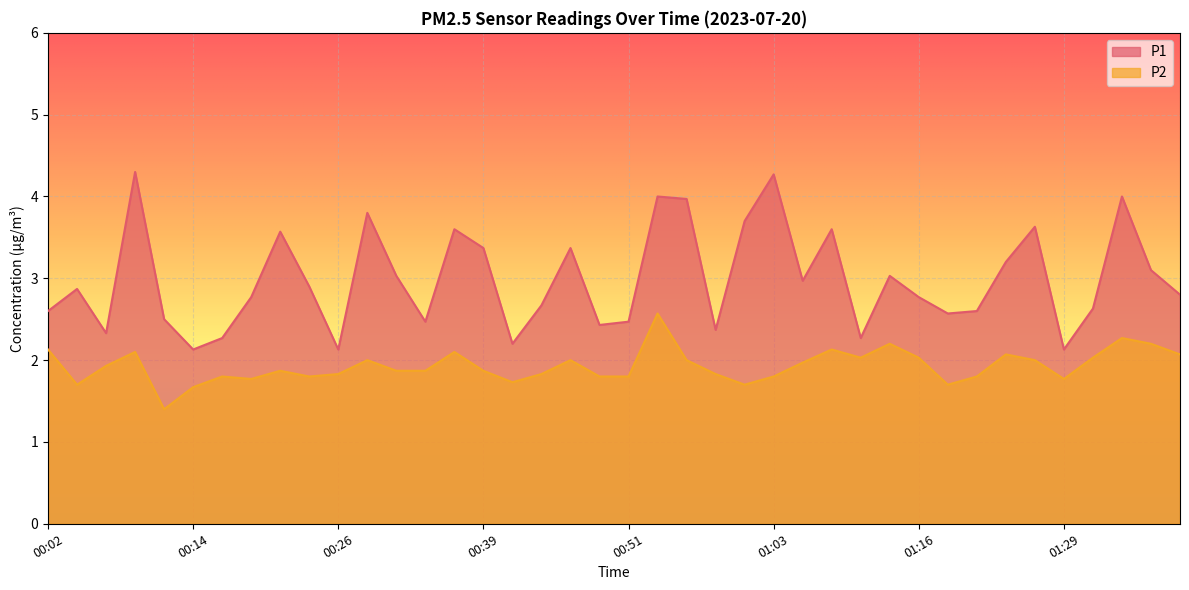

What position from the right is 00:59?

17